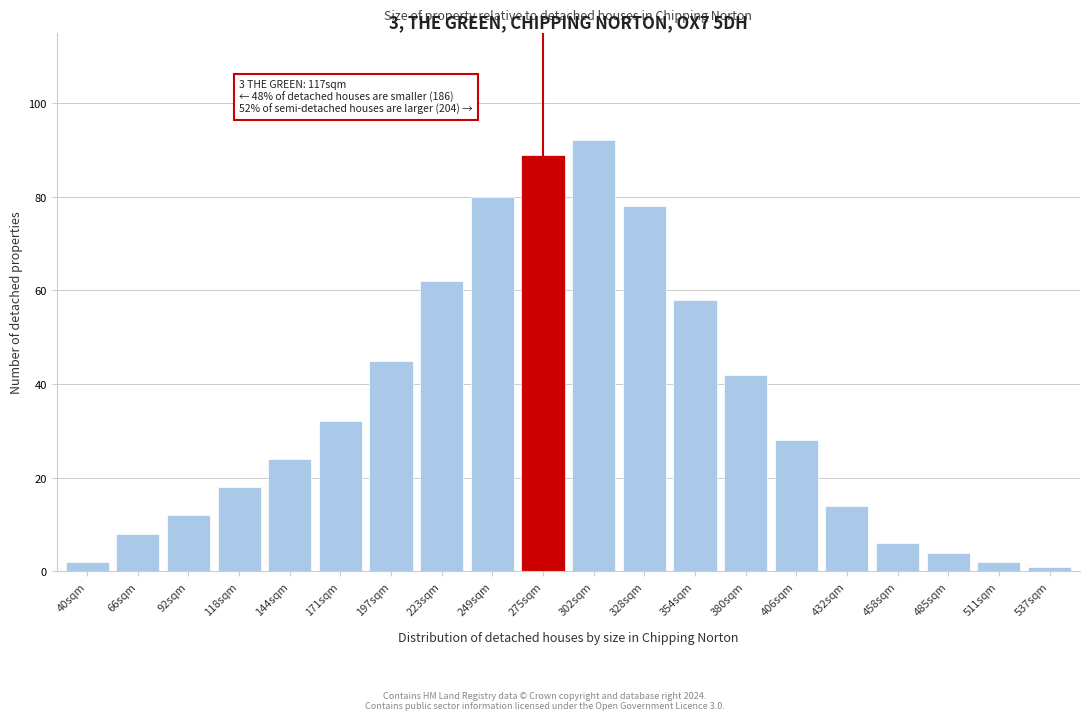

Reading left to right, list all the values displayed in this chart.

2	8	12	18	24	32	45	62	80	89	92	78	58	42	28	14	6	4	2	1